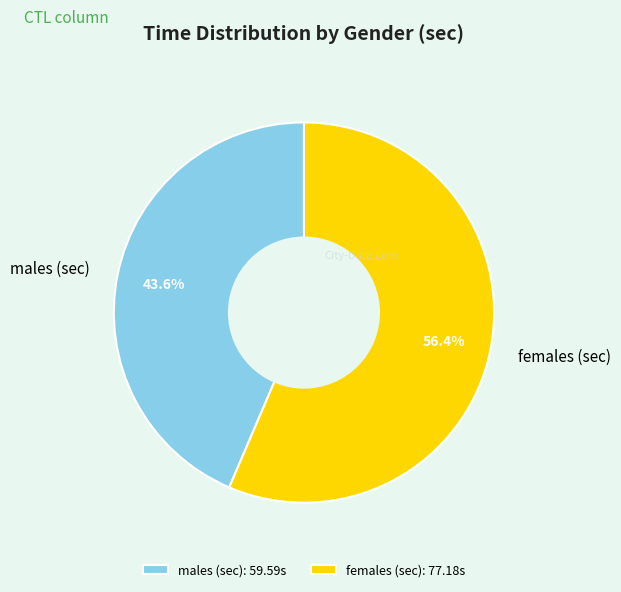

How many slices are in this pie chart?

2